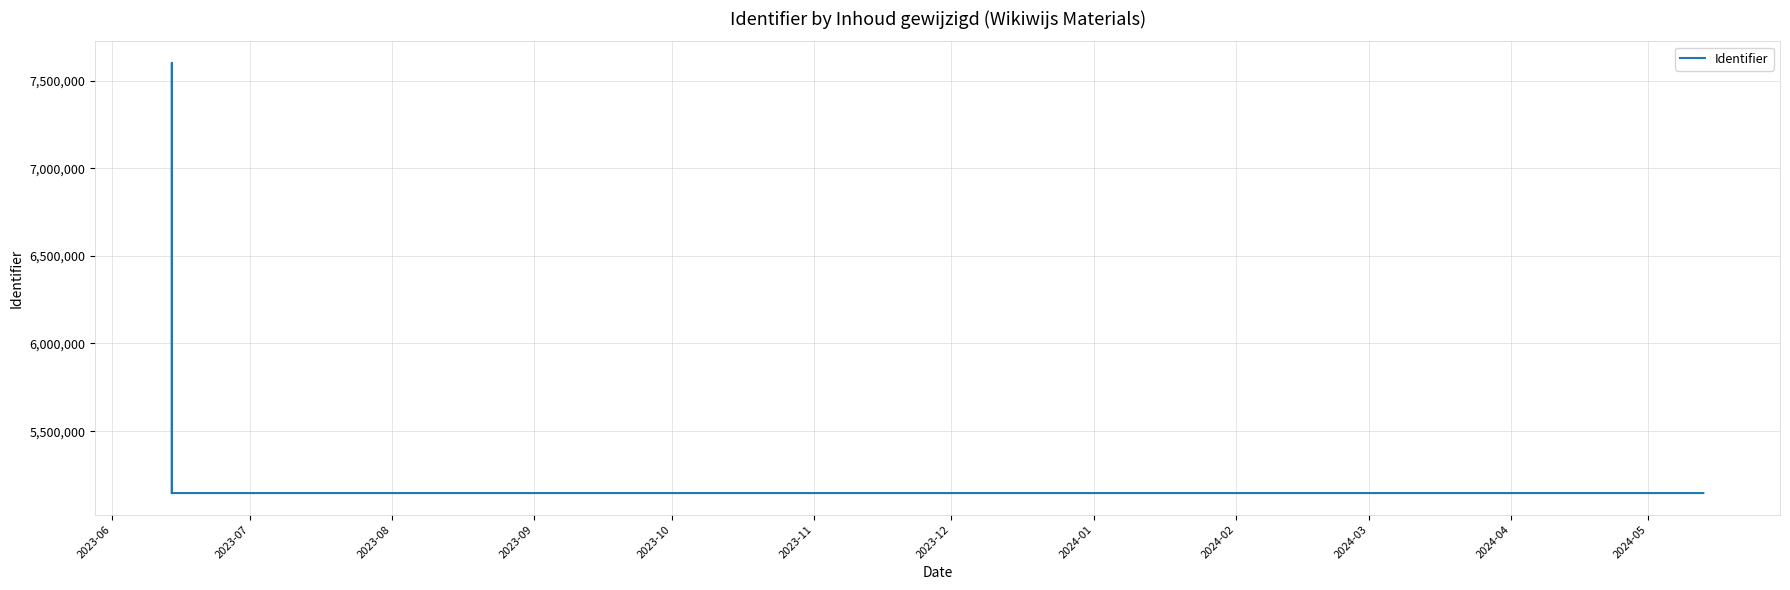

What is the ratio of the value at 2023-11 to the value at 2023-06?

1.0